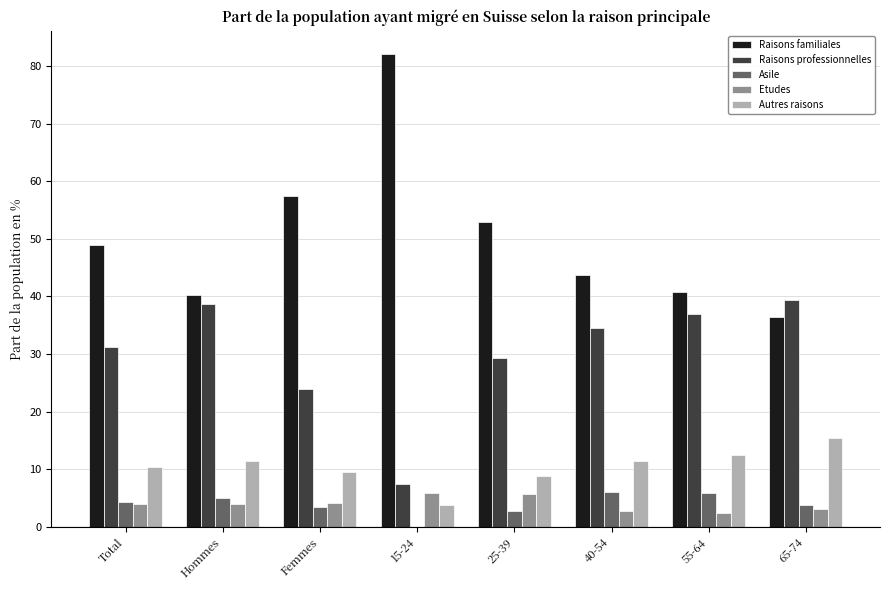

Is it true that Autres raisons equals 12.5 at 55-64?

True